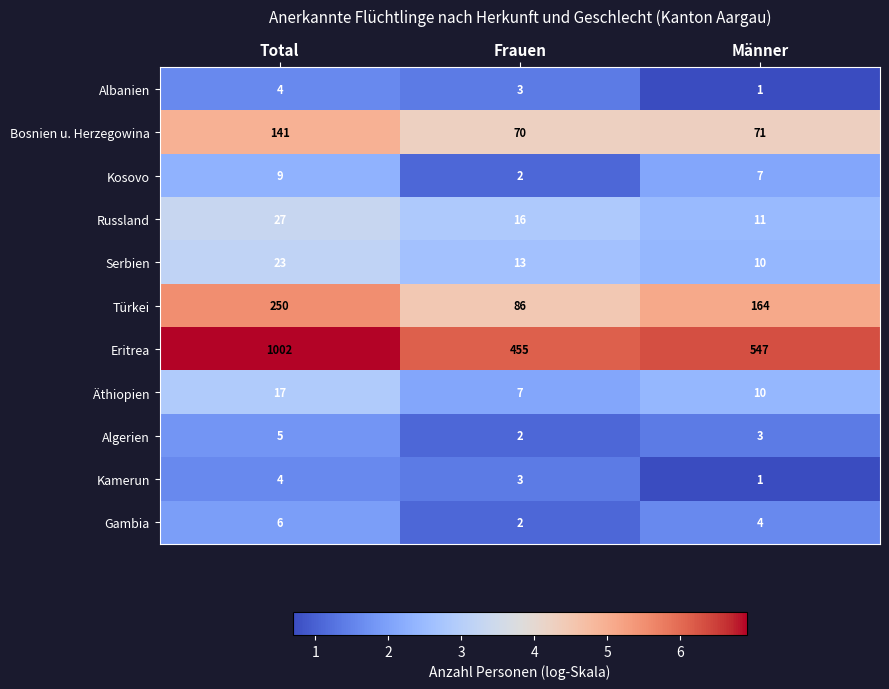

Between Total and Männer, which series saw the biggest shift?

Eritrea